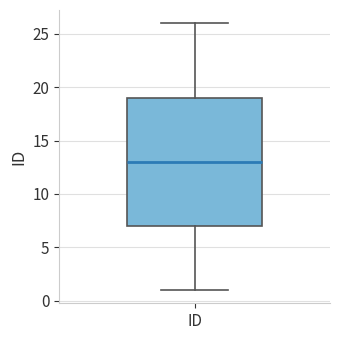

Where is the upper edge of the box for ID on the y-axis? The values are not printed on the chart, so give them approximately, as read against the axis.

19